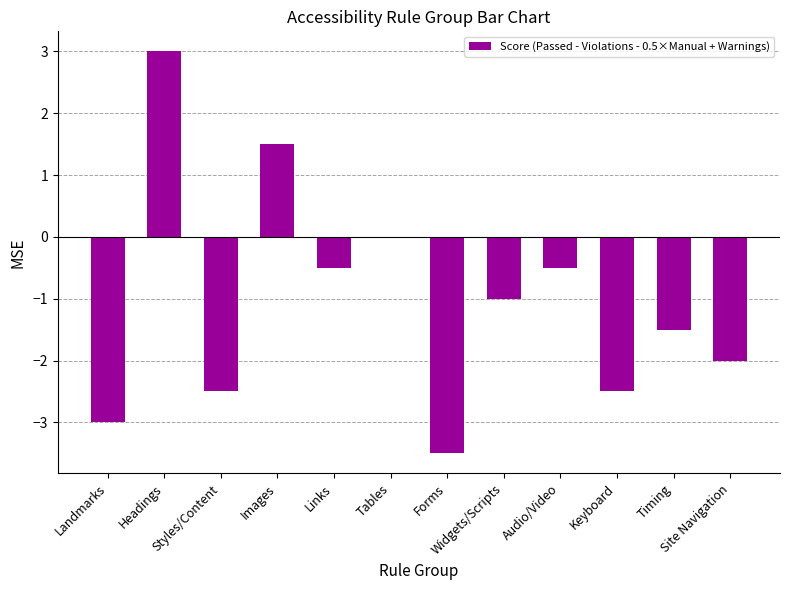

The value at Forms is -5.3. True or false?

False